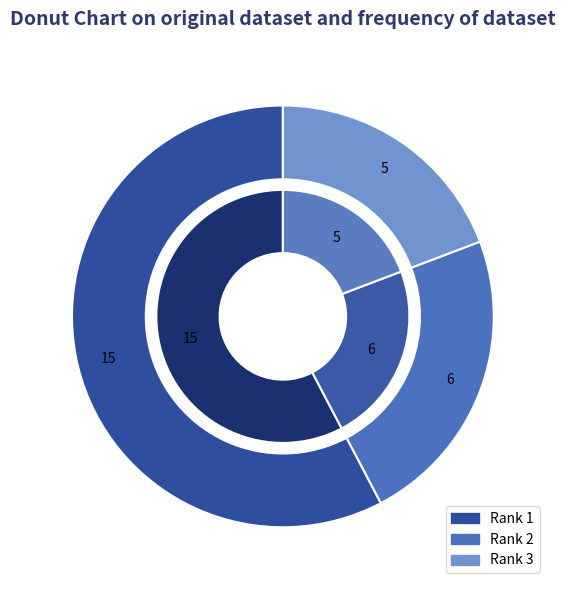

How much of the chart is everything except Rank 3?

80.8%